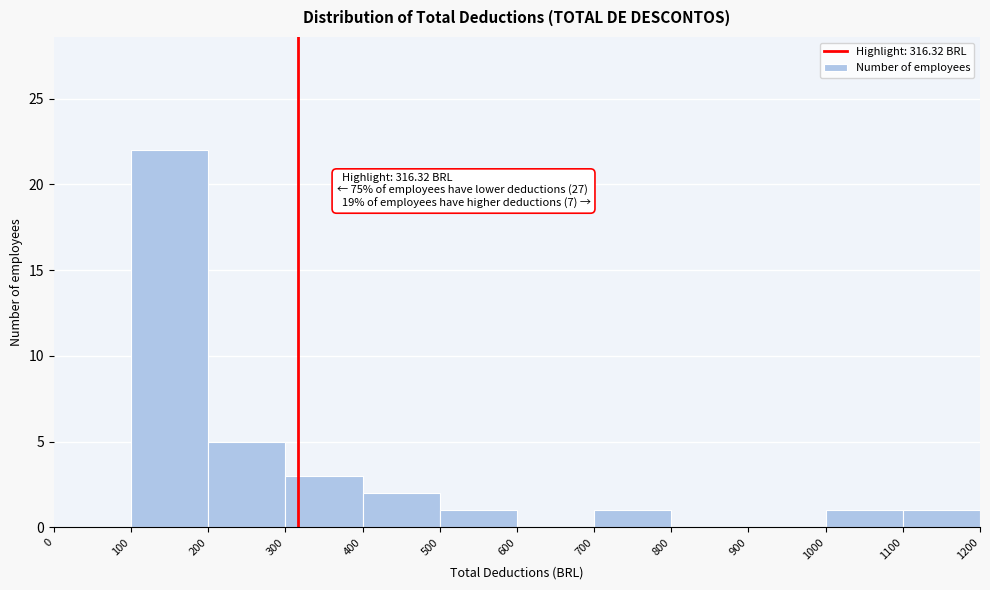

Which range on the x-axis has the tallest bar?

100 to 200